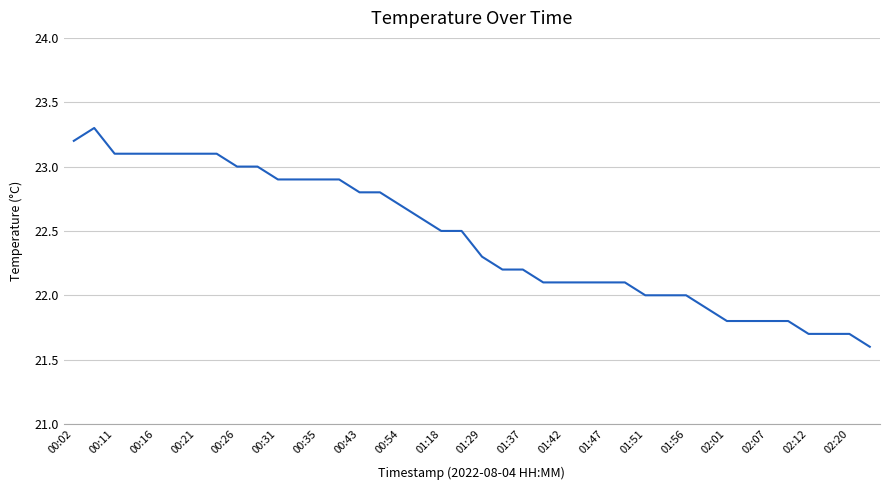

What is the difference between the maximum and minimum values?

1.7